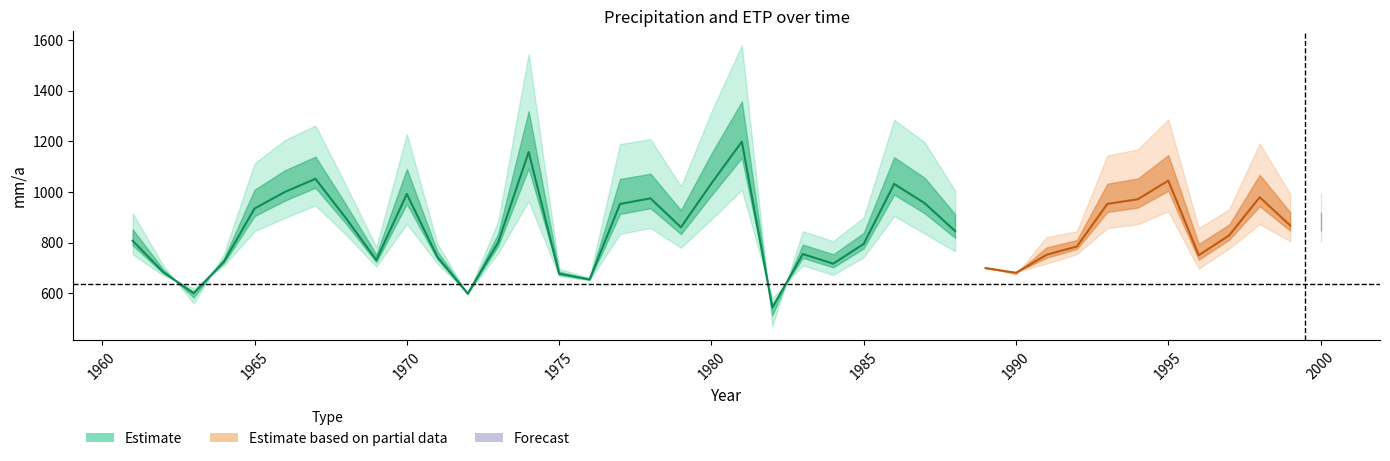

What is the difference between the N_Raklida_Referenz [mm/a] values at 1972 and 1989?

100.9